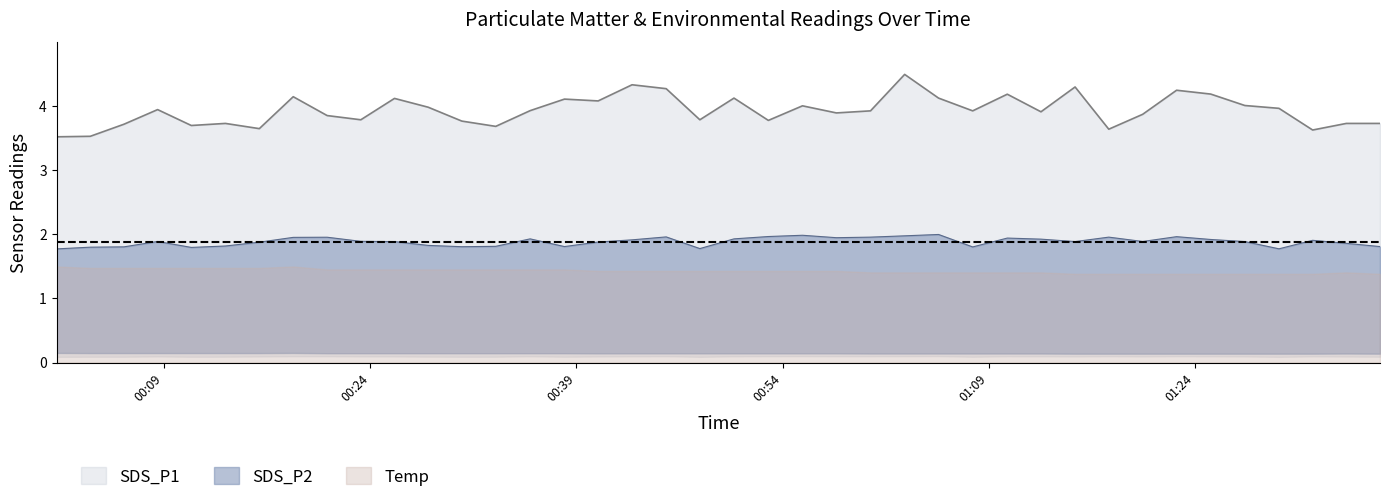

At which label does SDS_P1 reach its minimum?

2022/03/22 00:01:11